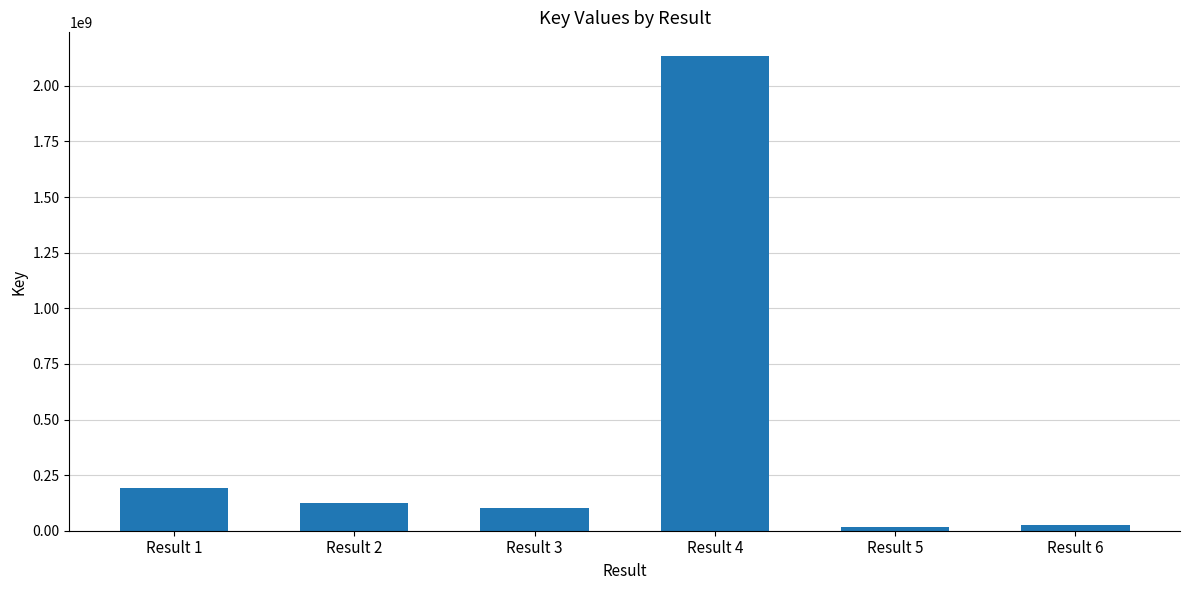

What is the maximum value shown in the chart?

2134047882